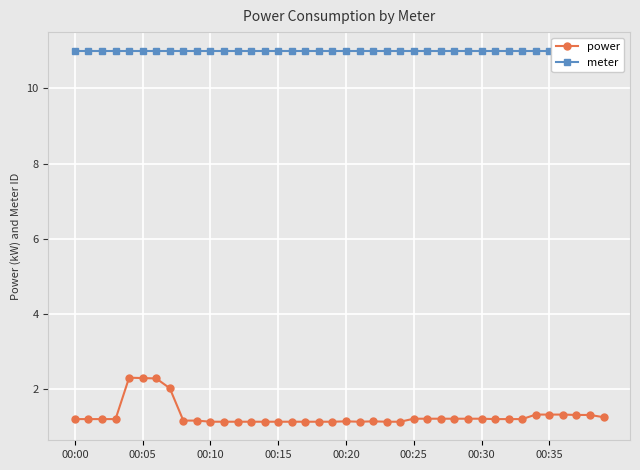

What is the lowest value of the power series?

1.1